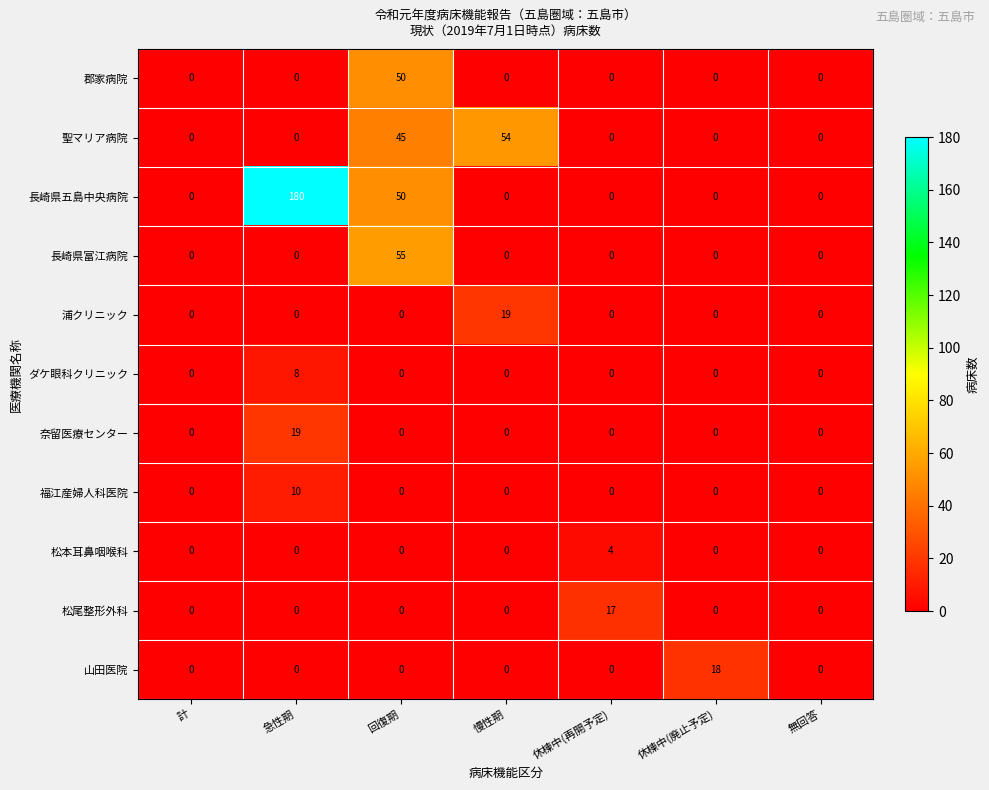

At which category is the sum across all series the highest?

急性期